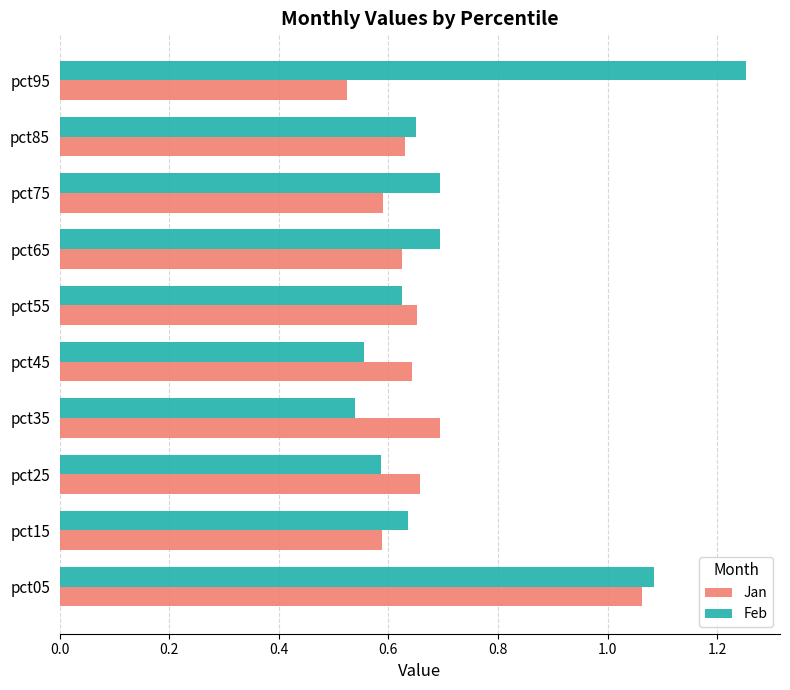

What are all the series names shown in the legend?

Jan, Feb